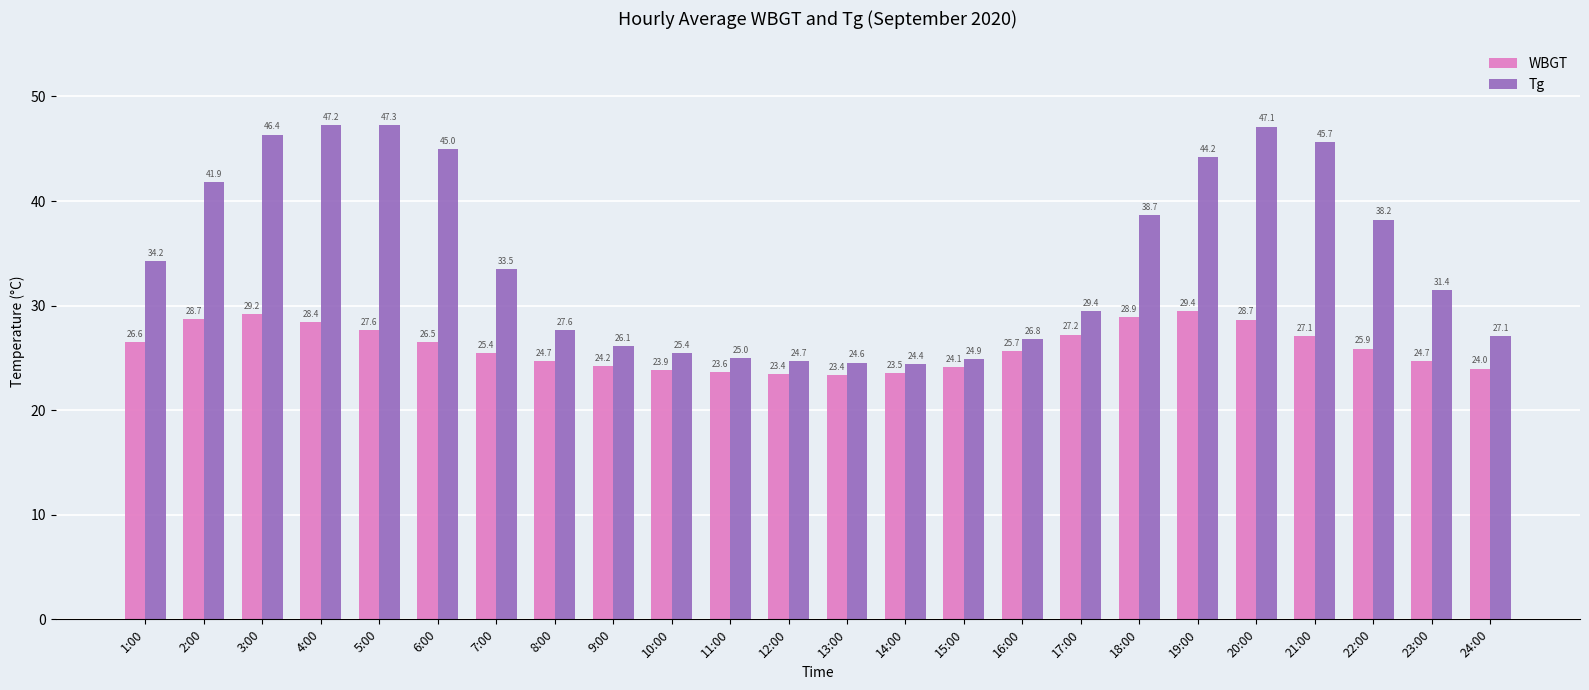

Between 9:00 and 11:00, which series saw the biggest shift?

Tg